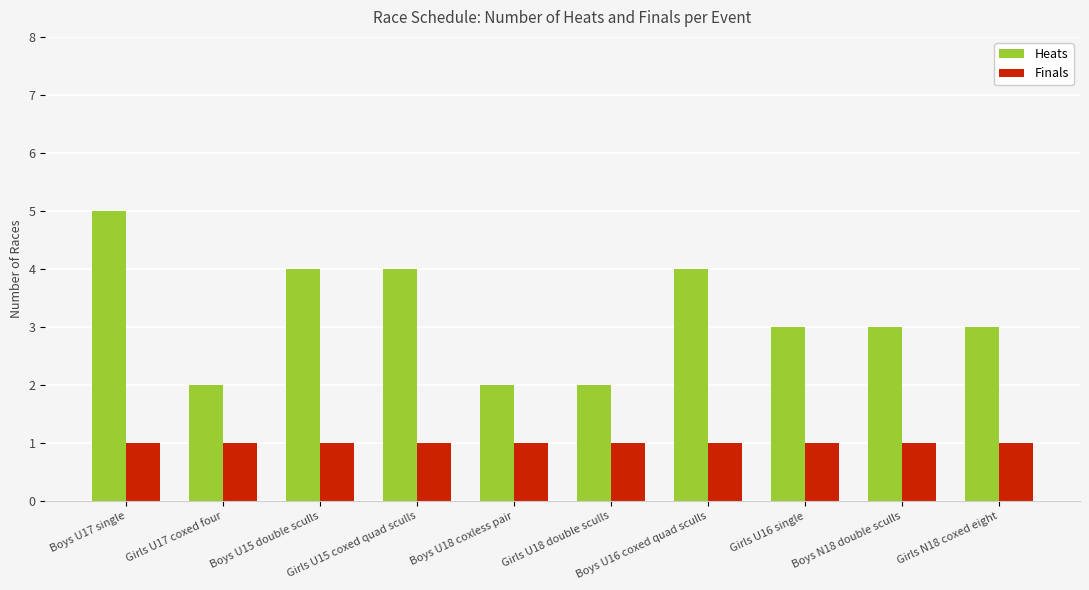

Reading left to right, what are all the values shown in this chart?

Heats: Boys U17 single=5	Girls U17 coxed four=2	Boys U15 double sculls=4	Girls U15 coxed quad sculls=4	Boys U18 coxless pair=2	Girls U18 double sculls=2	Boys U16 coxed quad sculls=4	Girls U16 single=3	Boys N18 double sculls=3	Girls N18 coxed eight=3
Finals: Boys U17 single=1	Girls U17 coxed four=1	Boys U15 double sculls=1	Girls U15 coxed quad sculls=1	Boys U18 coxless pair=1	Girls U18 double sculls=1	Boys U16 coxed quad sculls=1	Girls U16 single=1	Boys N18 double sculls=1	Girls N18 coxed eight=1